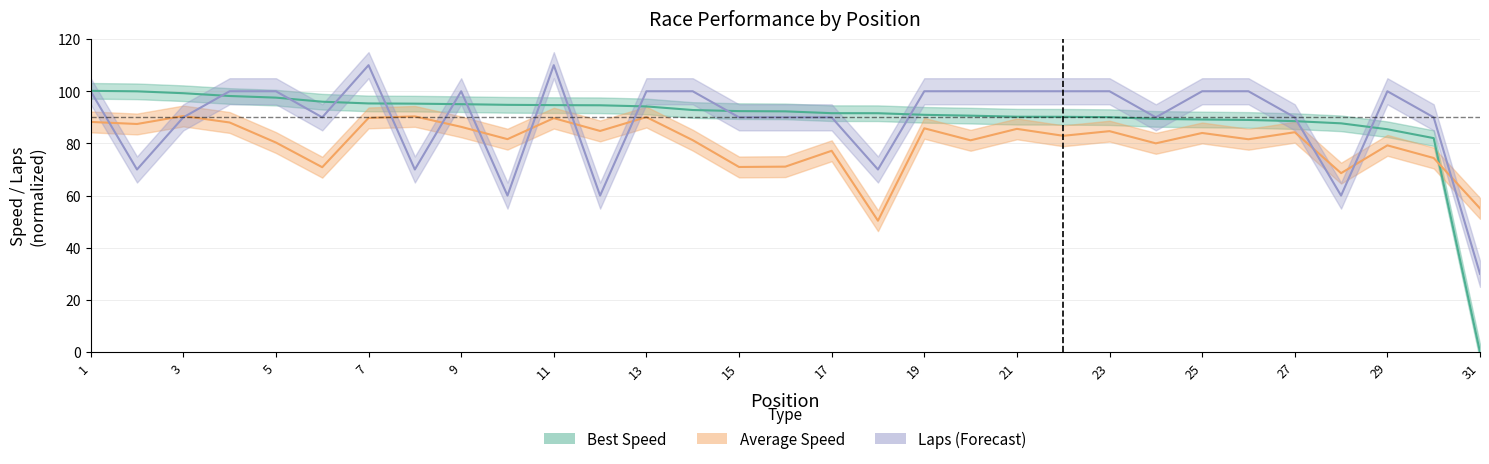

True or false: Best Speed and Average Speed cross at least once.

True